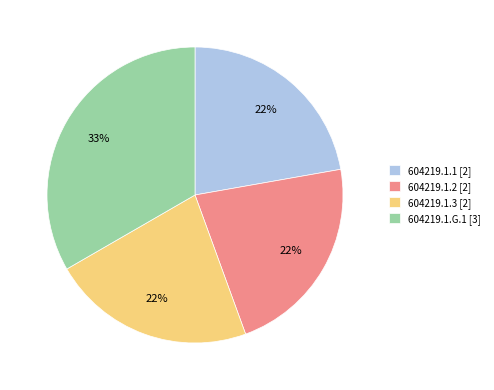

Does any single category account for the majority?

No